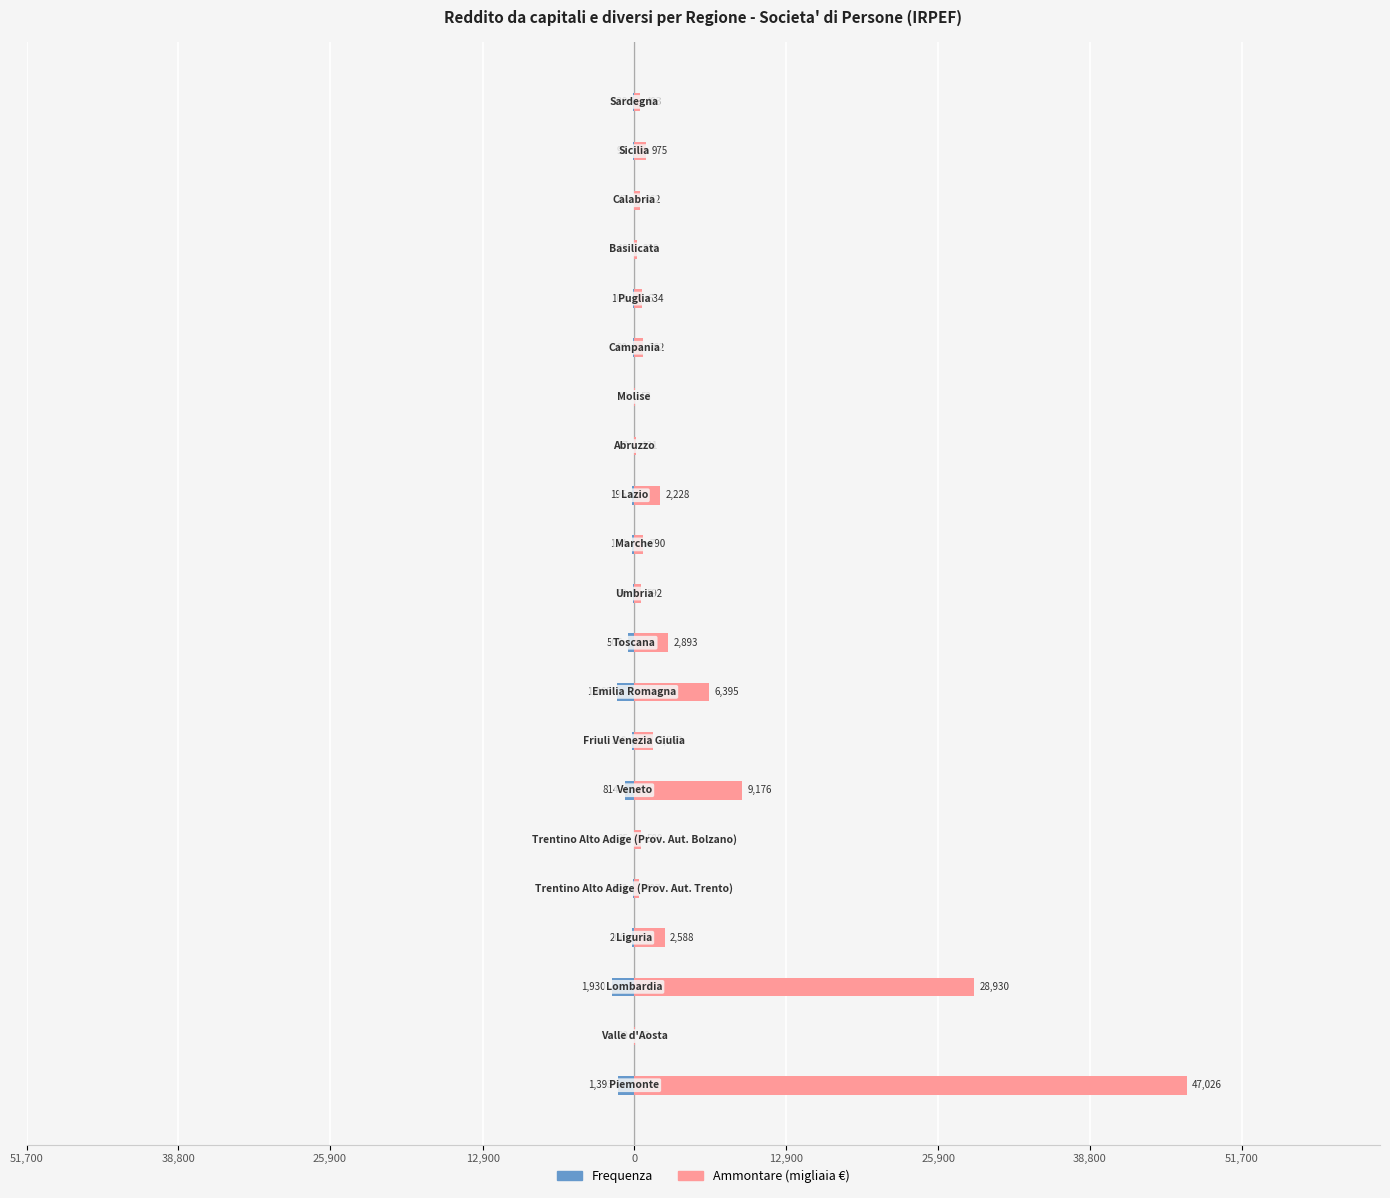

Rank the series at 38,800 from highest to lowest value.

Ammontare (migliaia €), Frequenza